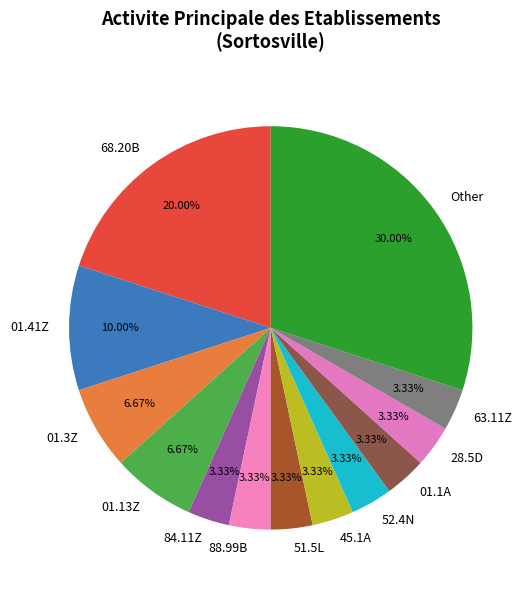

What is the ratio of the value at 68.20B to the value at 52.4N?

6.0